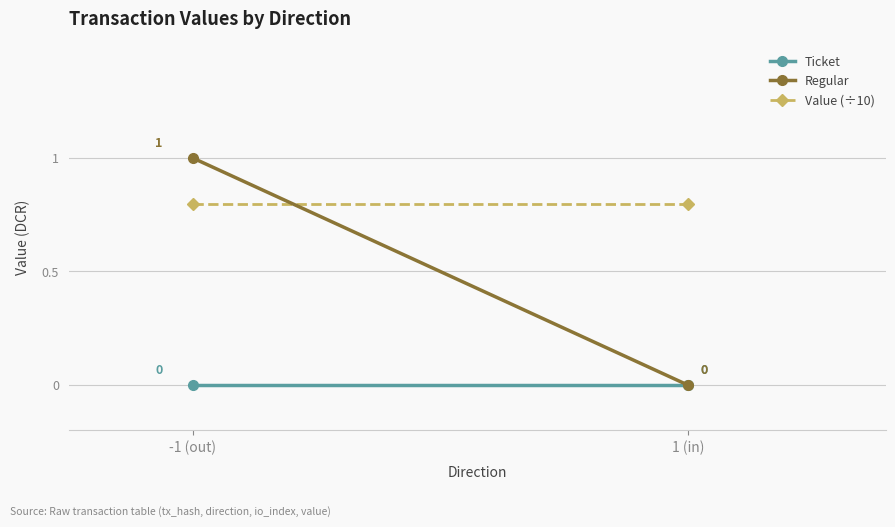

Reading left to right, extract all data points from this chart.

Ticket: -1 (out)=0.0	1 (in)=0.0
Regular: -1 (out)=1.0	1 (in)=0.0
Value (÷10): -1 (out)=0.8	1 (in)=0.8